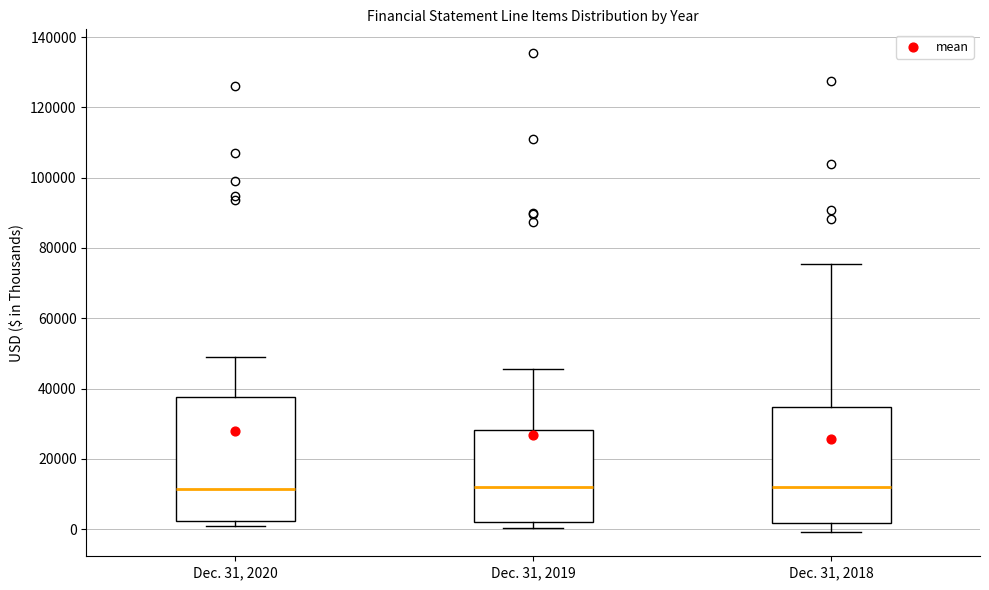

Reading left to right, read every box against the y-axis: the position of its median line, the range the box covers, and the ends of its whiskers. The values are not printed on the chart, so give them approximately, as read against the axis.

Dec. 31, 2020: median 12000, box 2000 to 38000, whiskers 0 to 48000
Dec. 31, 2019: median 12000, box 2000 to 28000, whiskers 0 to 46000
Dec. 31, 2018: median 12000, box 2000 to 34000, whiskers 0 to 76000